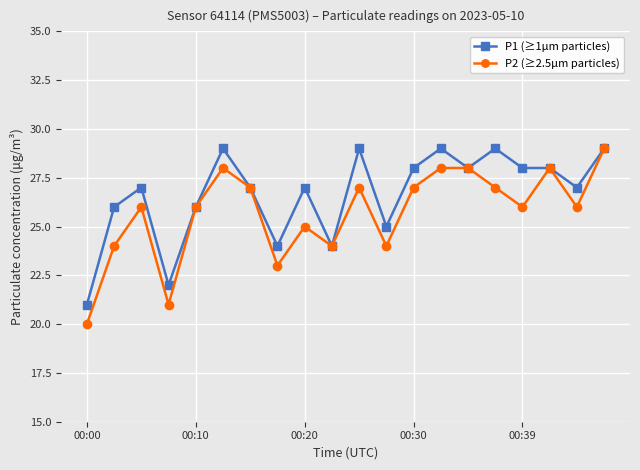

True or false: P1 (≥1µm particles) has more than 0 points higher than both neighbors.

True